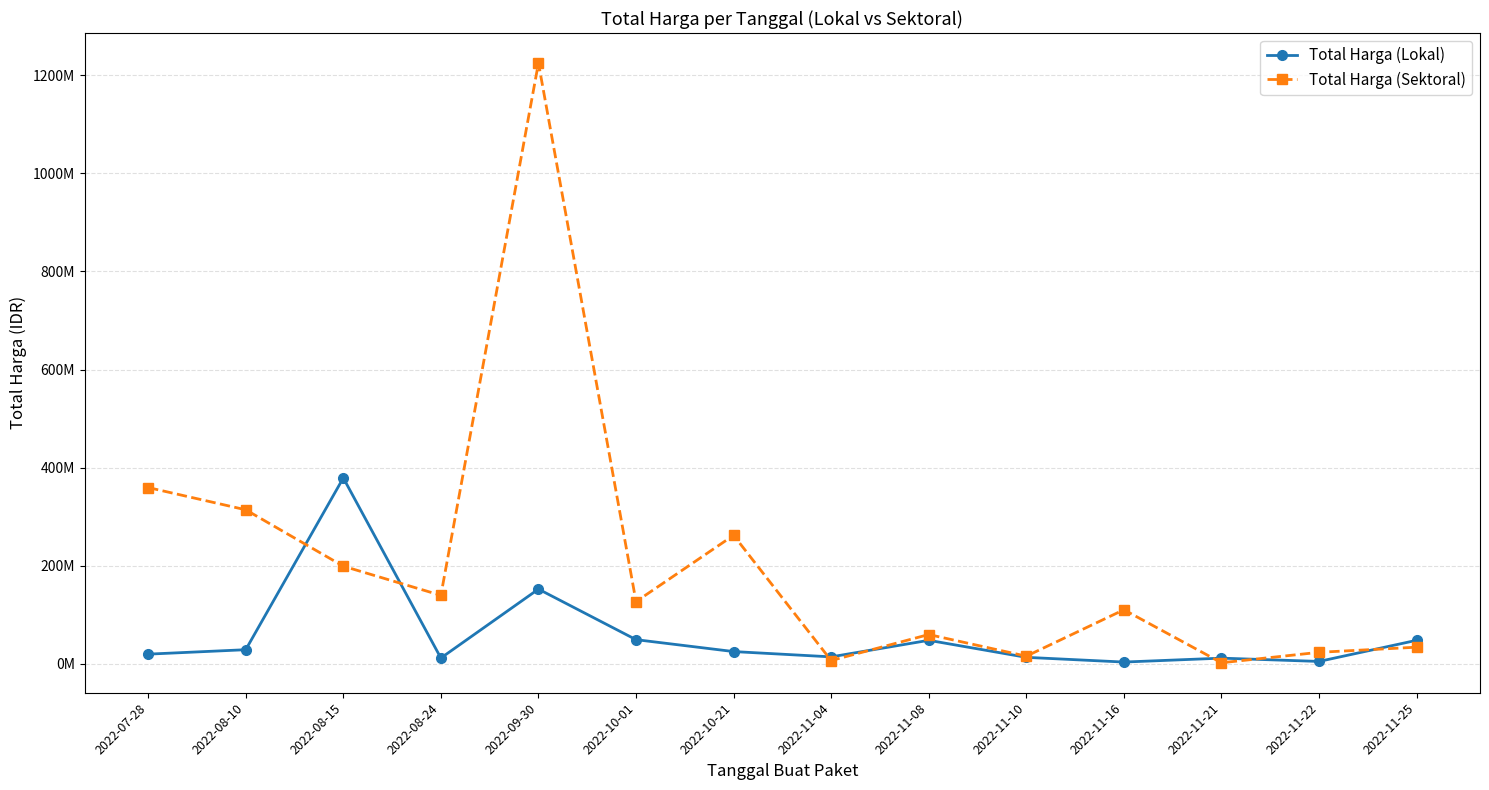

At which category is the sum across all series the highest?

2022-09-30